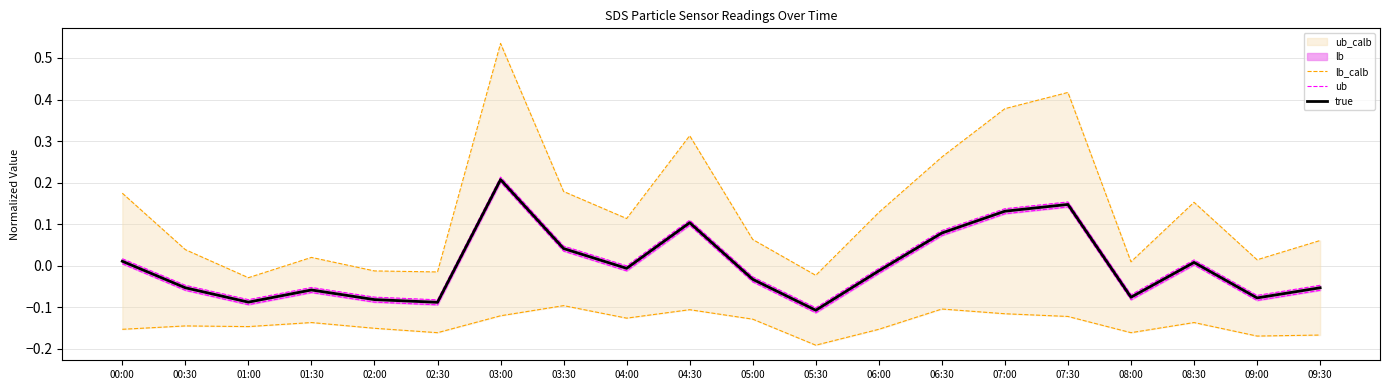

At how many categories does at least one series exceed 0?

16